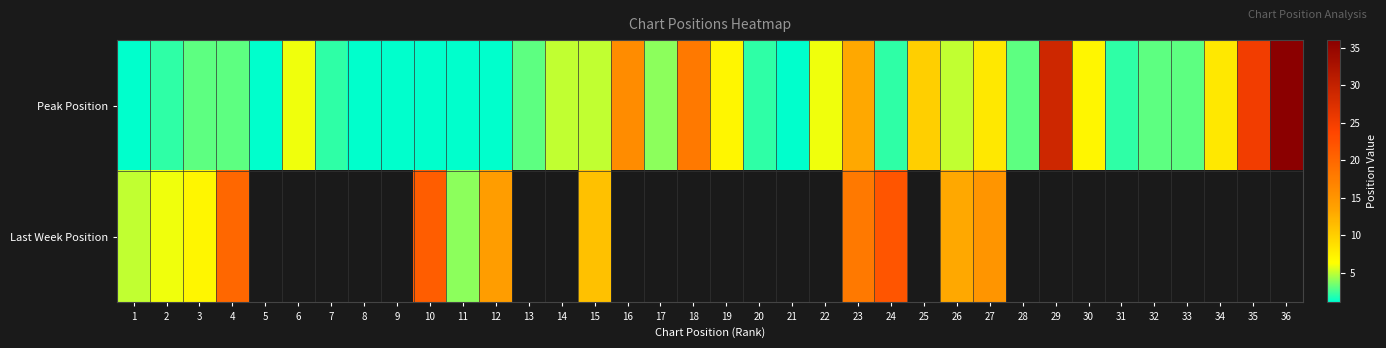

At which category does the chart reach its peak across all series?

36